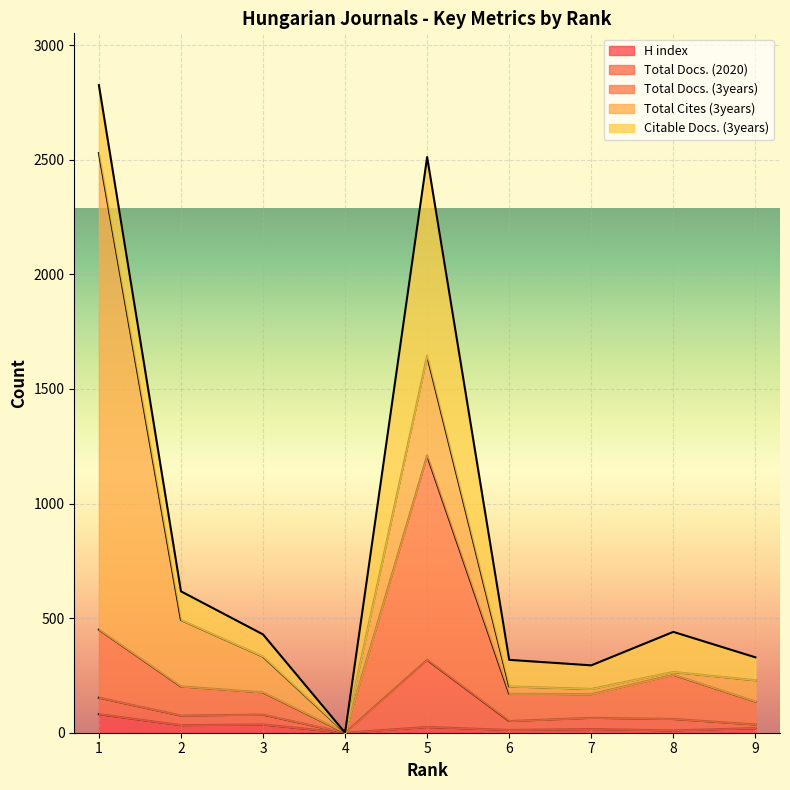

Reading left to right, extract all data points from this chart.

H index: 1=81	2=33	3=36	4=0	5=25	6=12	7=16	8=10	9=20
Total Docs. (2020): 1=72	2=42	3=43	4=0	5=293	6=39	7=49	8=50	9=16
Total Docs. (3years): 1=297	2=127	3=97	4=0	5=892	6=119	7=103	8=193	9=100
Total Cites (3years): 1=2080	2=290	3=156	4=0	5=435	6=32	7=23	8=12	9=93
Citable Docs. (3years): 1=296	2=125	3=97	4=0	5=867	6=116	7=103	8=175	9=100